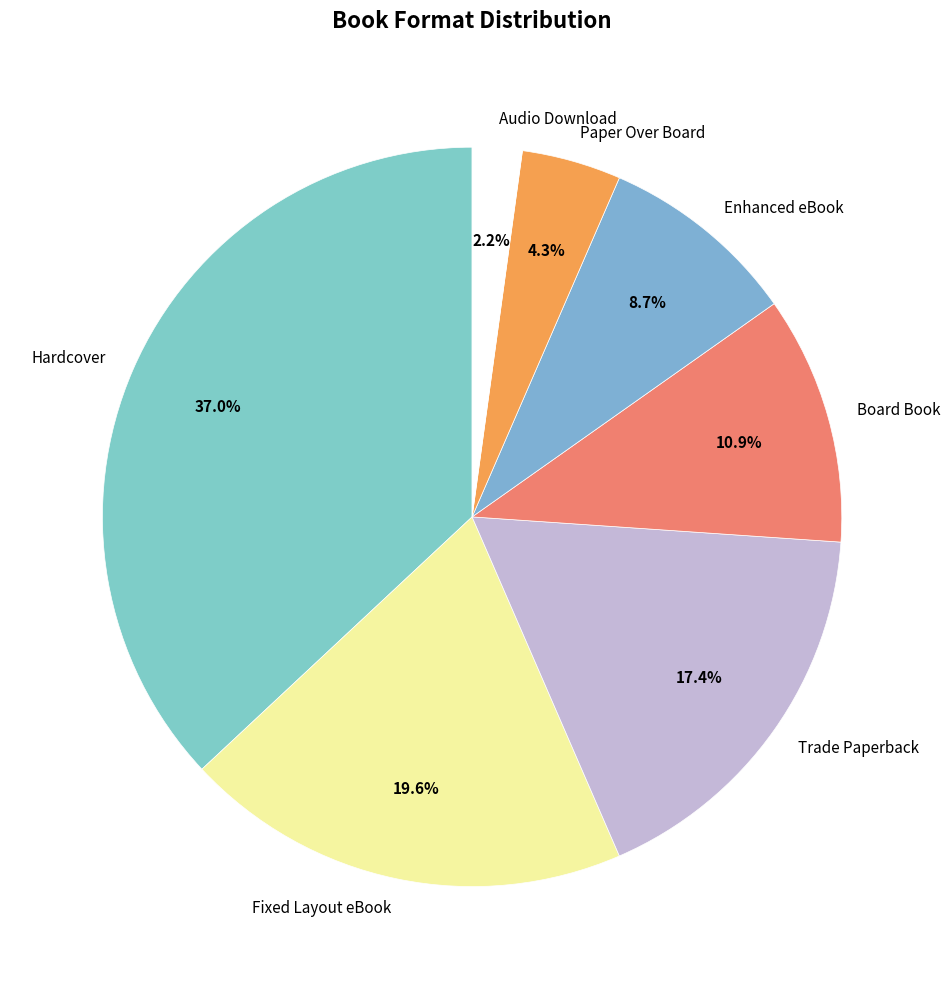

Approximately how many times larger is the value at Trade Paperback compared to Hardcover?

0.5